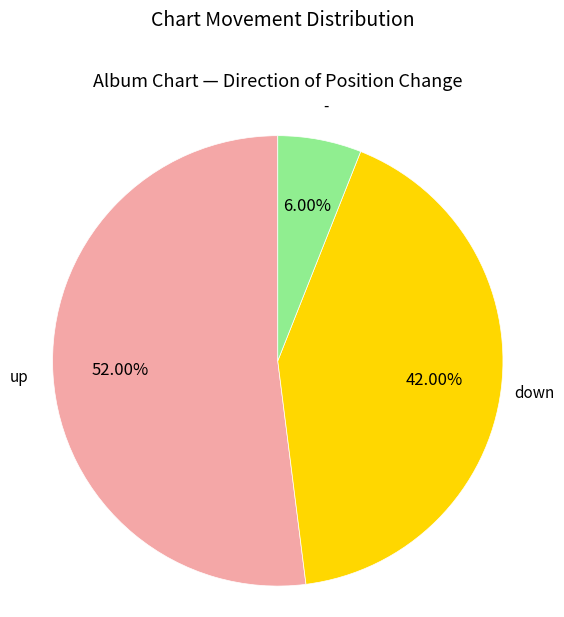

Is there any slice that represents more than half of the pie?

Yes